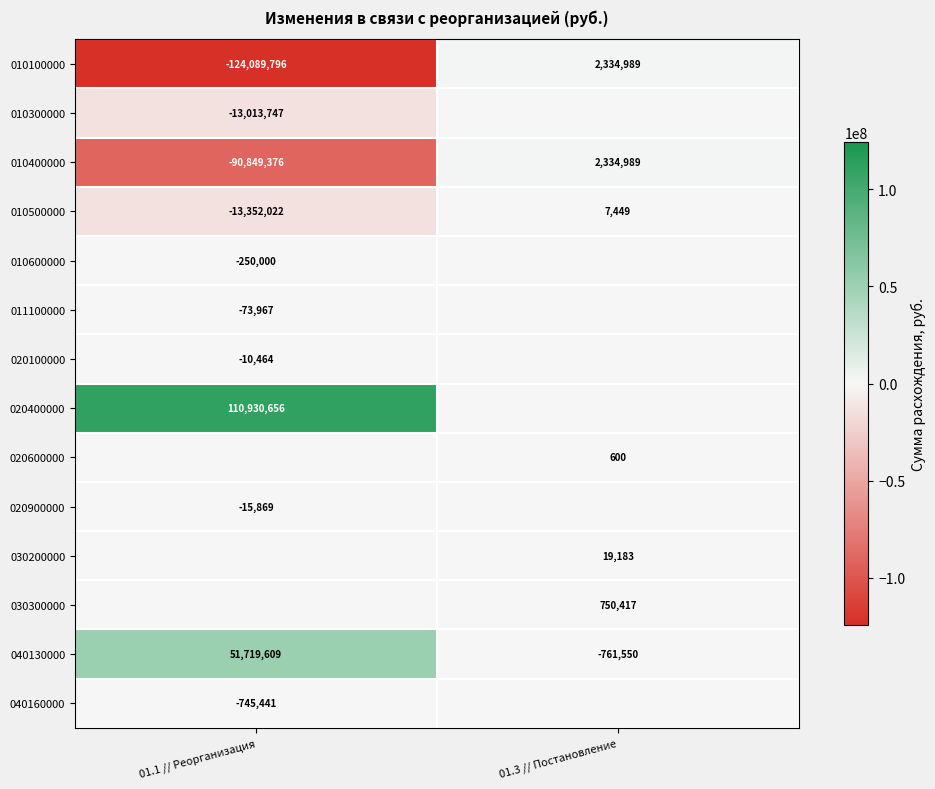

What is the difference between the highest and lowest values at 01.3 // Постановление?

3096539.1